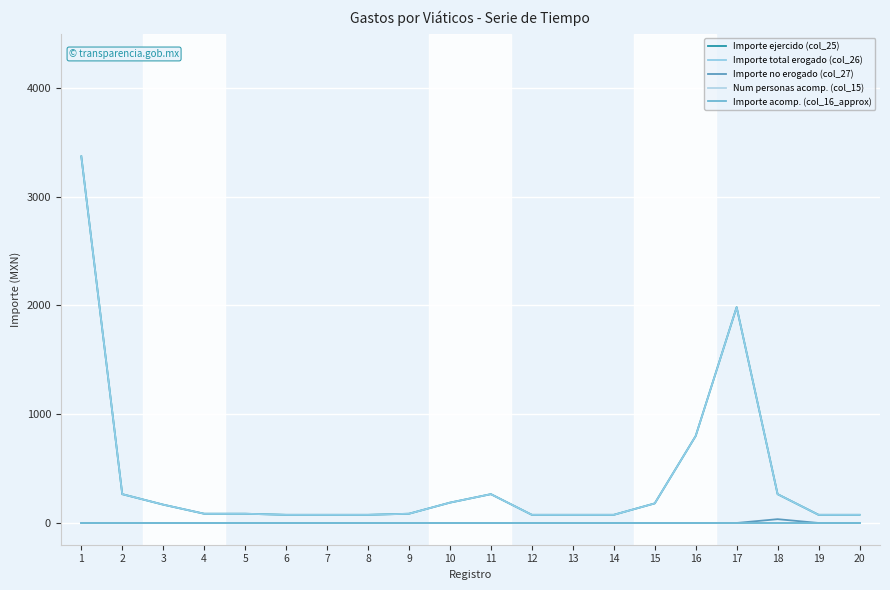

Does the chart display data point markers on the line(s)?

No